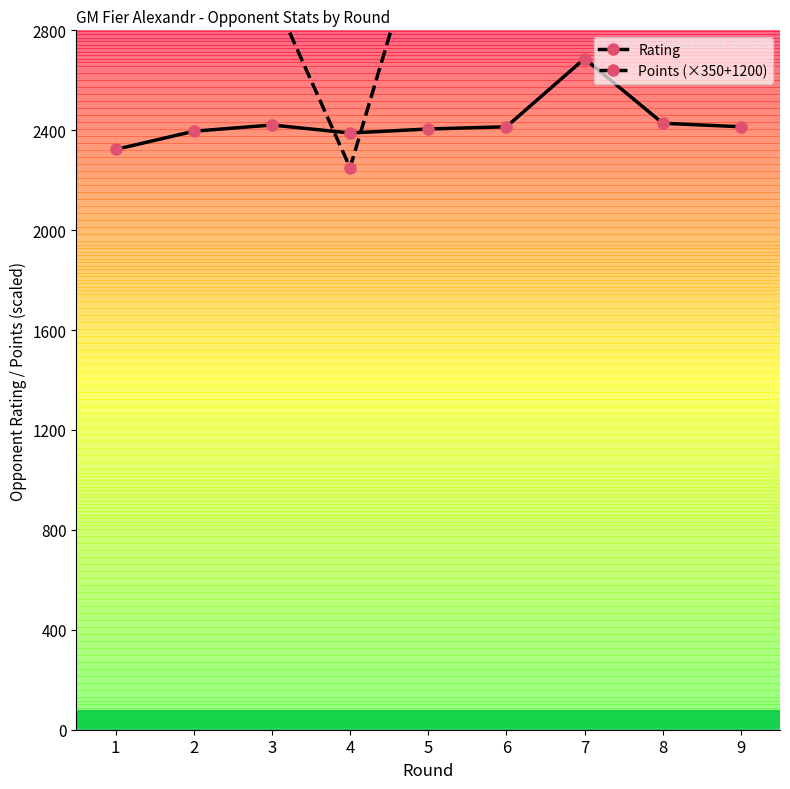

Between 2 and 1, which is larger?

2